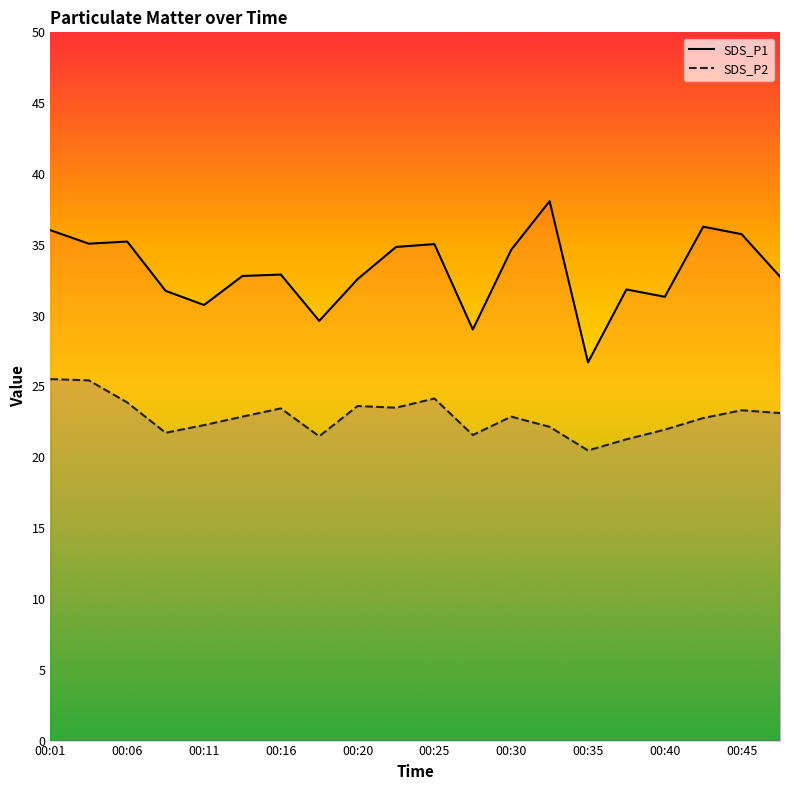

Where is the first local minimum for SDS_P1?

00:03